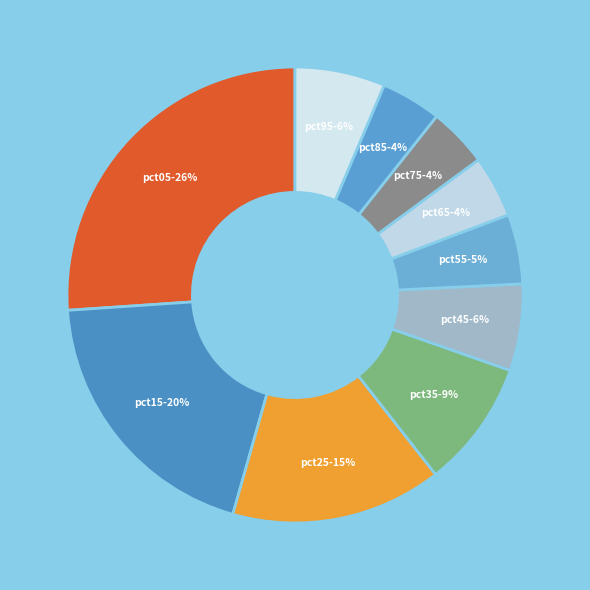

How many slices are in this pie chart?

10